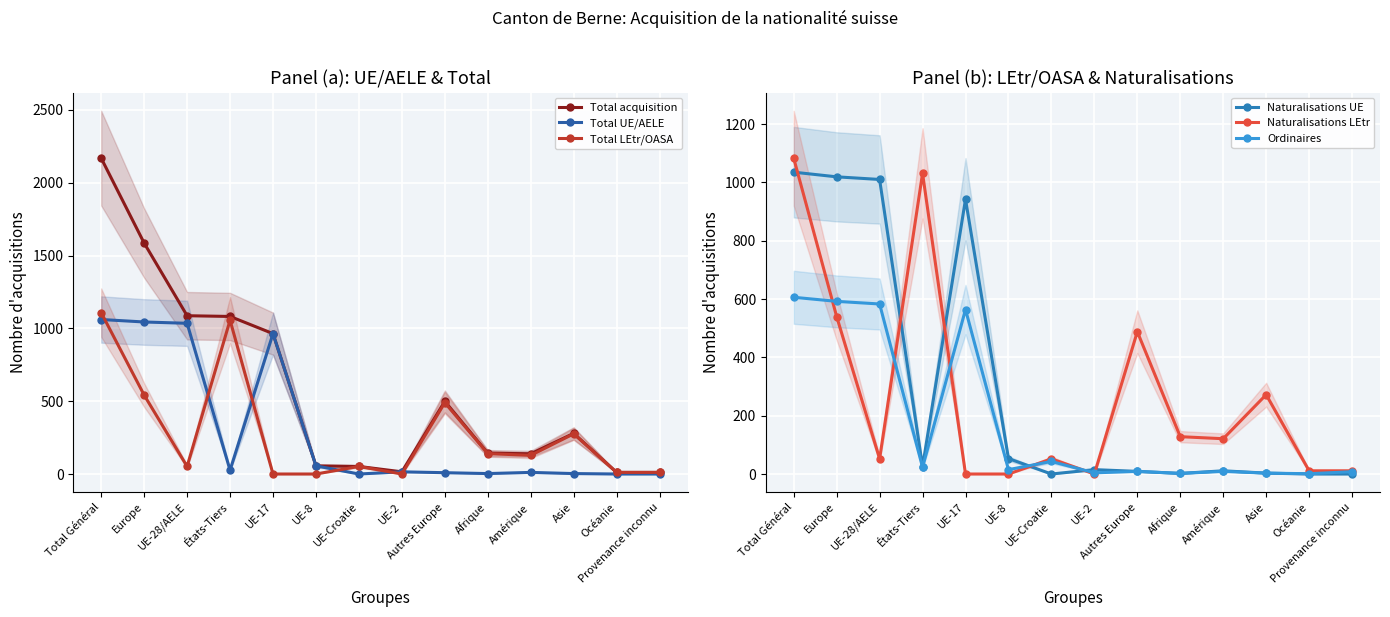

Is it true that Ordinaires equals 199 at Total Général?

False